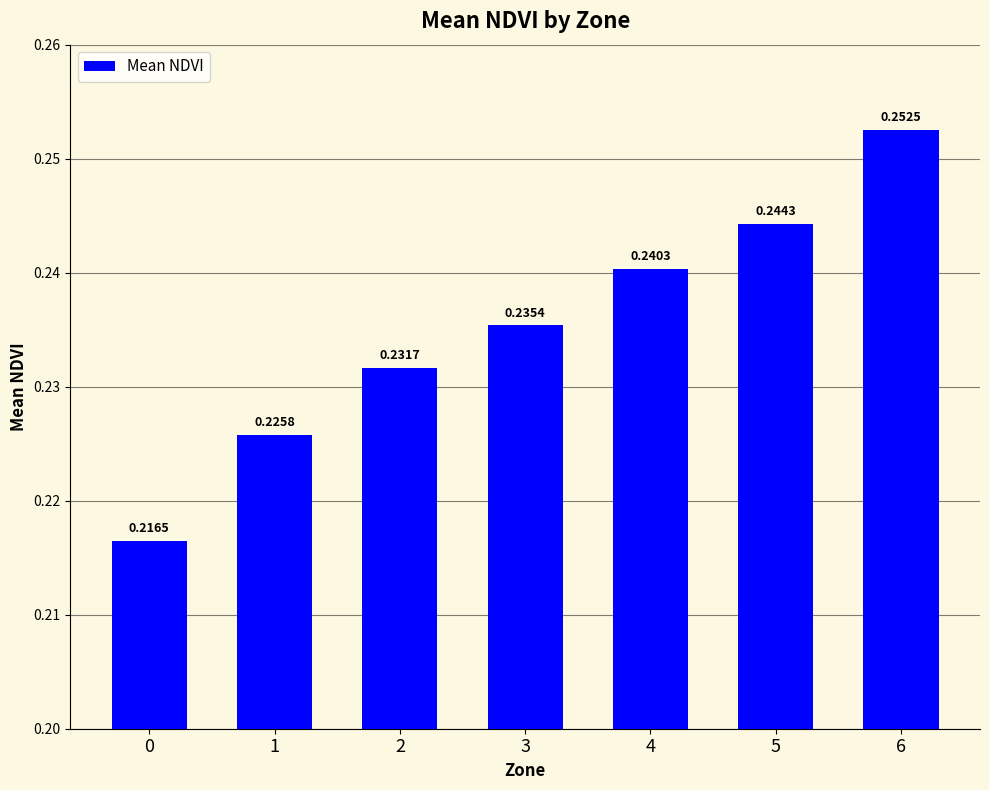

Does the chart contain stacked bars?

No